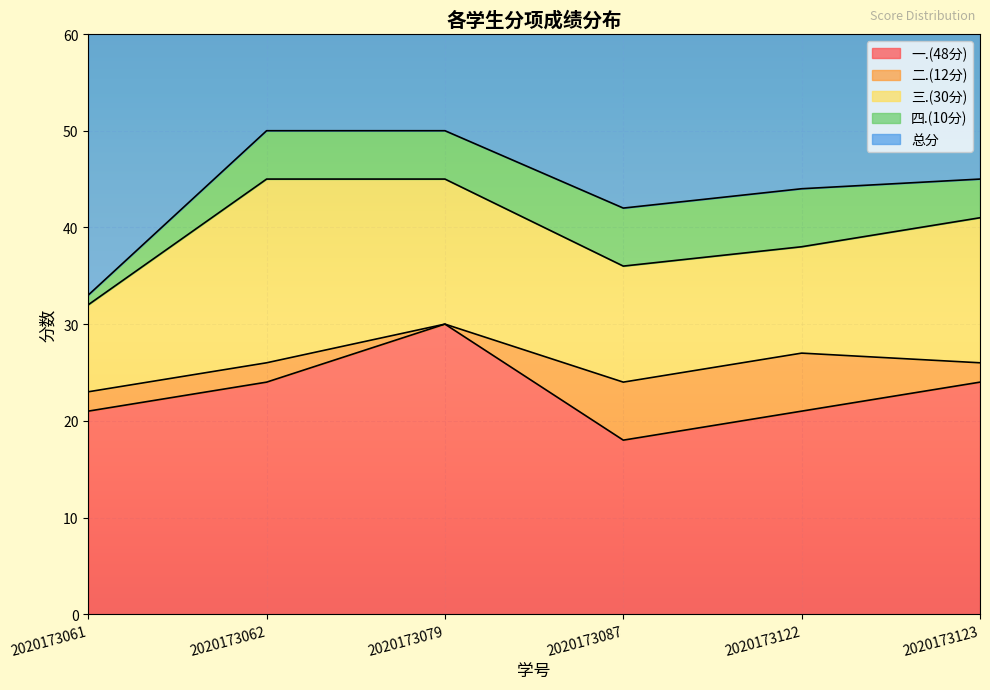

Which series has the widest spread of values?

总分